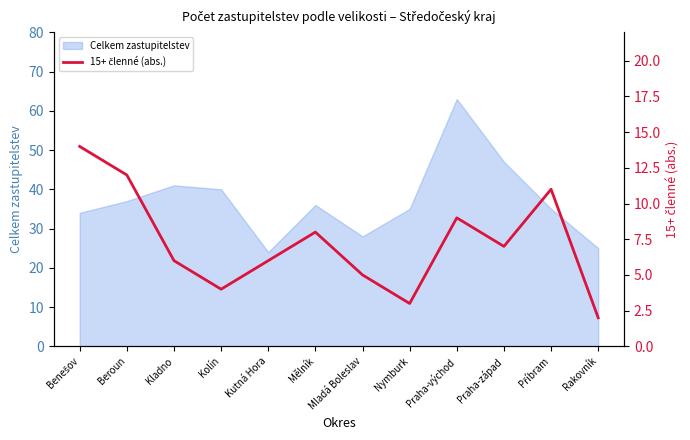

What is the highest value of the Celkem zastupitelstev series?

63